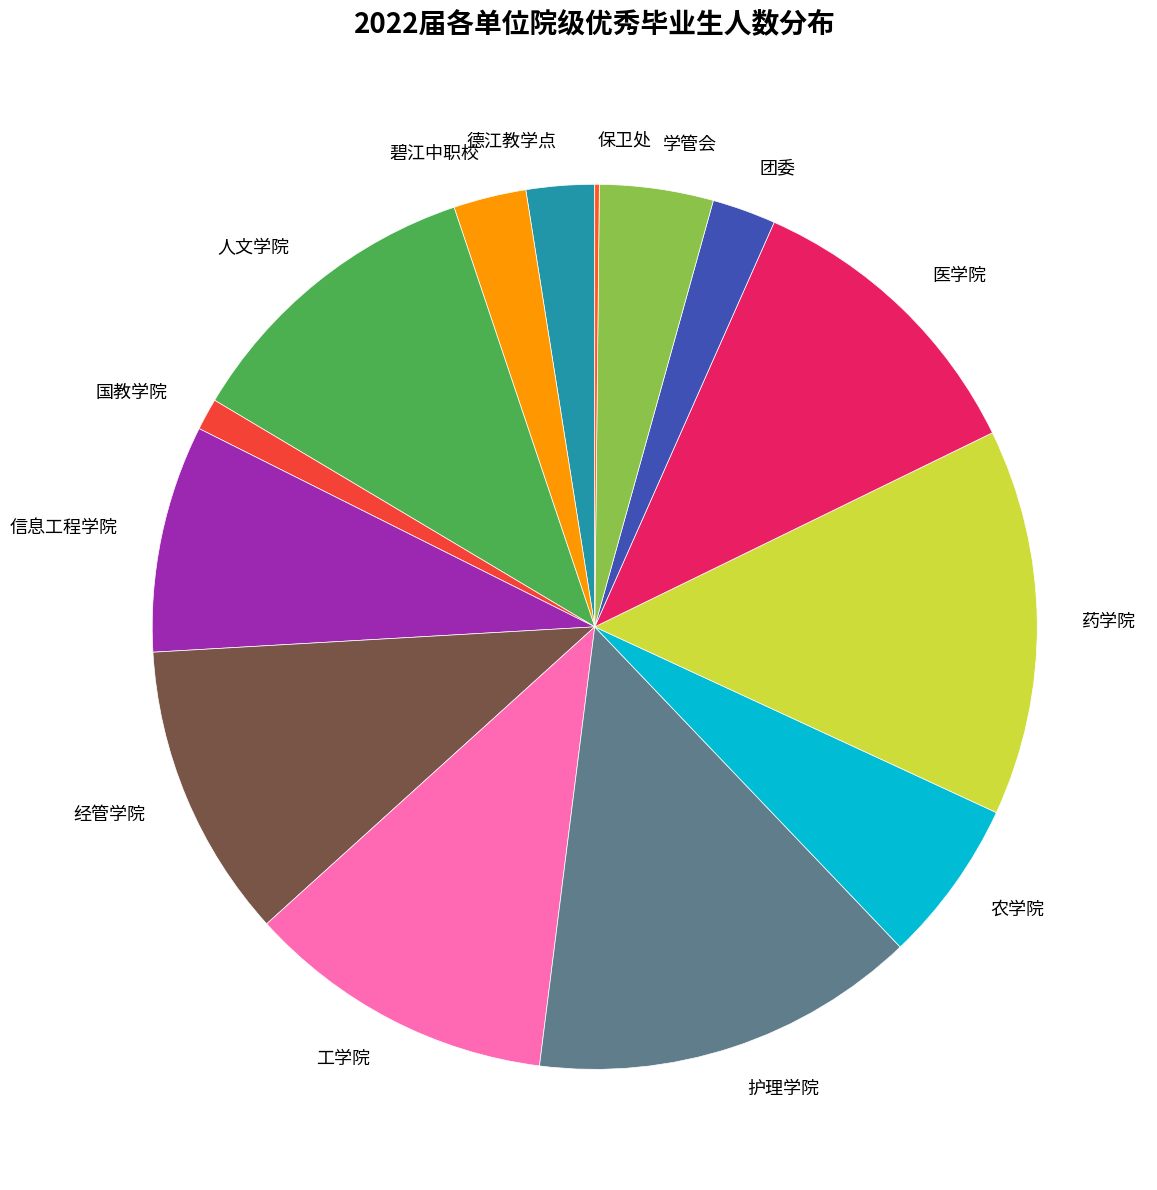

Approximately how many times larger is the value at 人文学院 compared to 农学院?

1.9